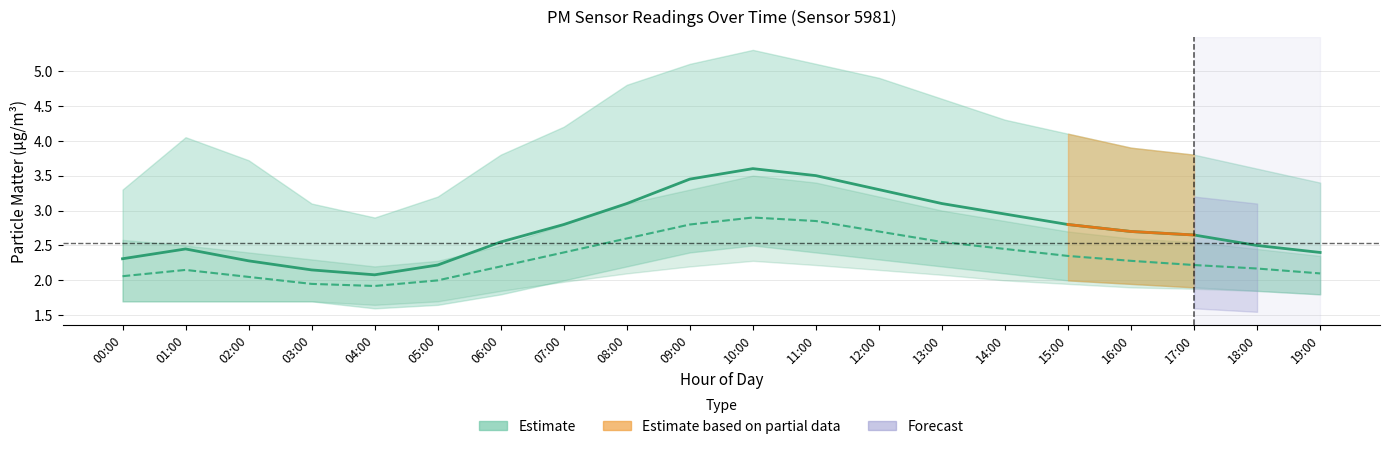

What is the difference between the second highest and second lowest values in the Estimate (P2 mean) series?

0.9